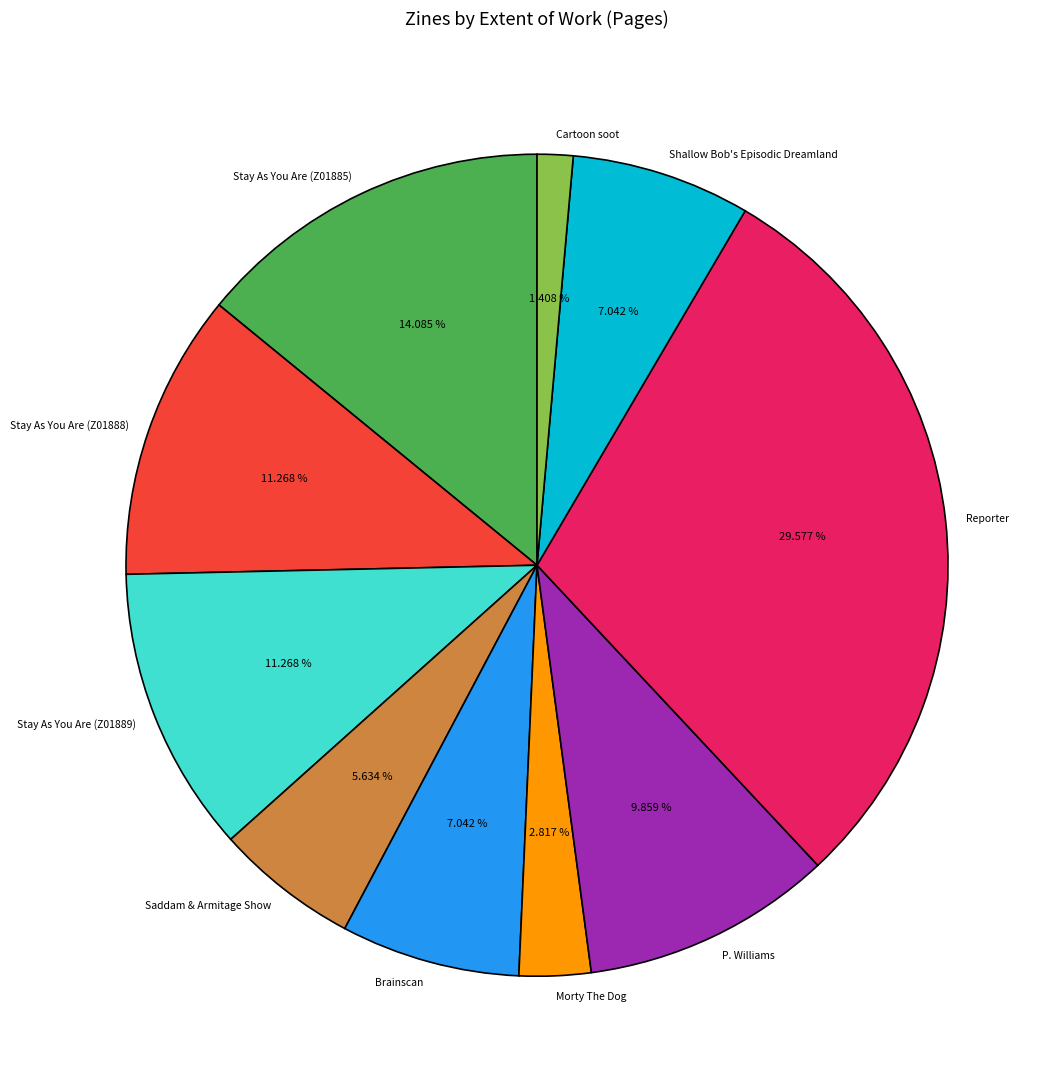

What is the total percentage of Saddam & Armitage Show and Stay As You Are (Z01889)?

16.9%